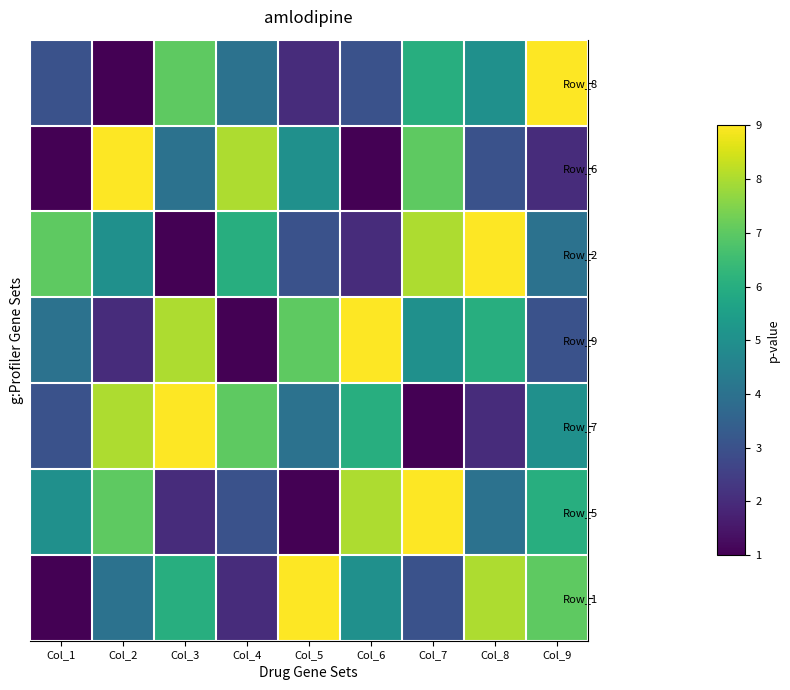

What is the difference between the highest and lowest values at Col_9?

7